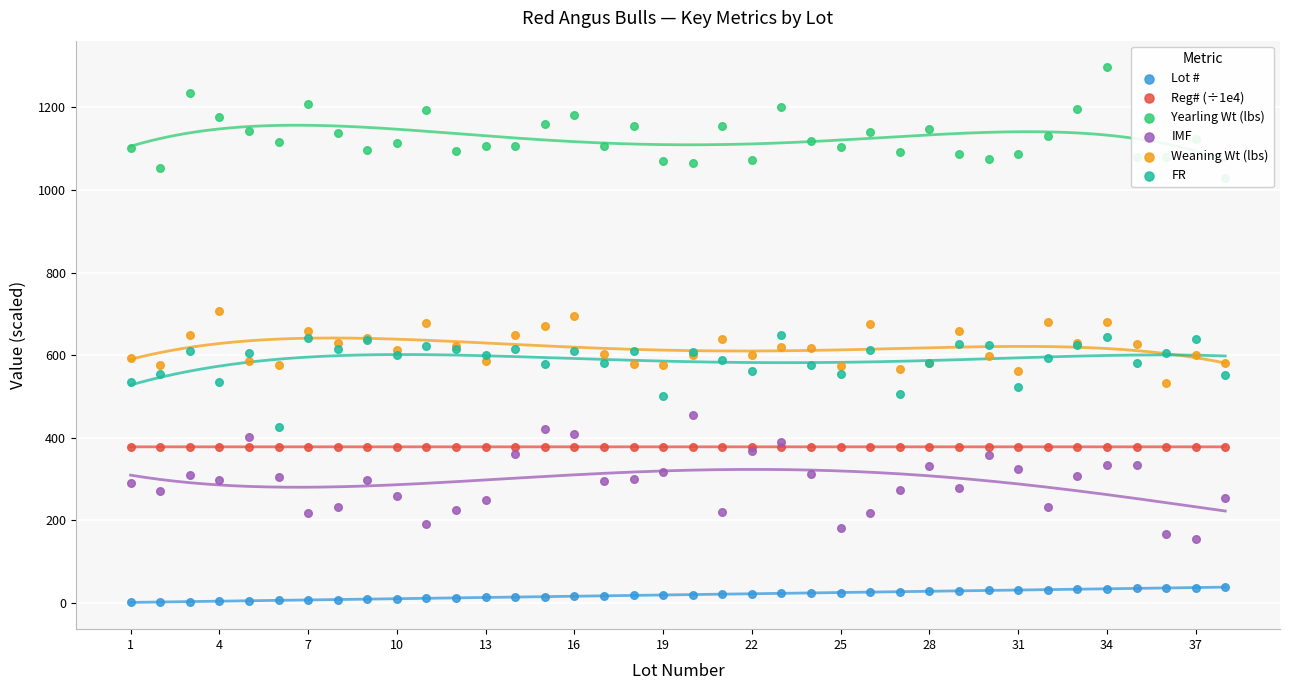

What are all the series names shown in the legend?

Lot #, Reg# (÷1e4), Yearling Wt (lbs), IMF, Weaning Wt (lbs), FR